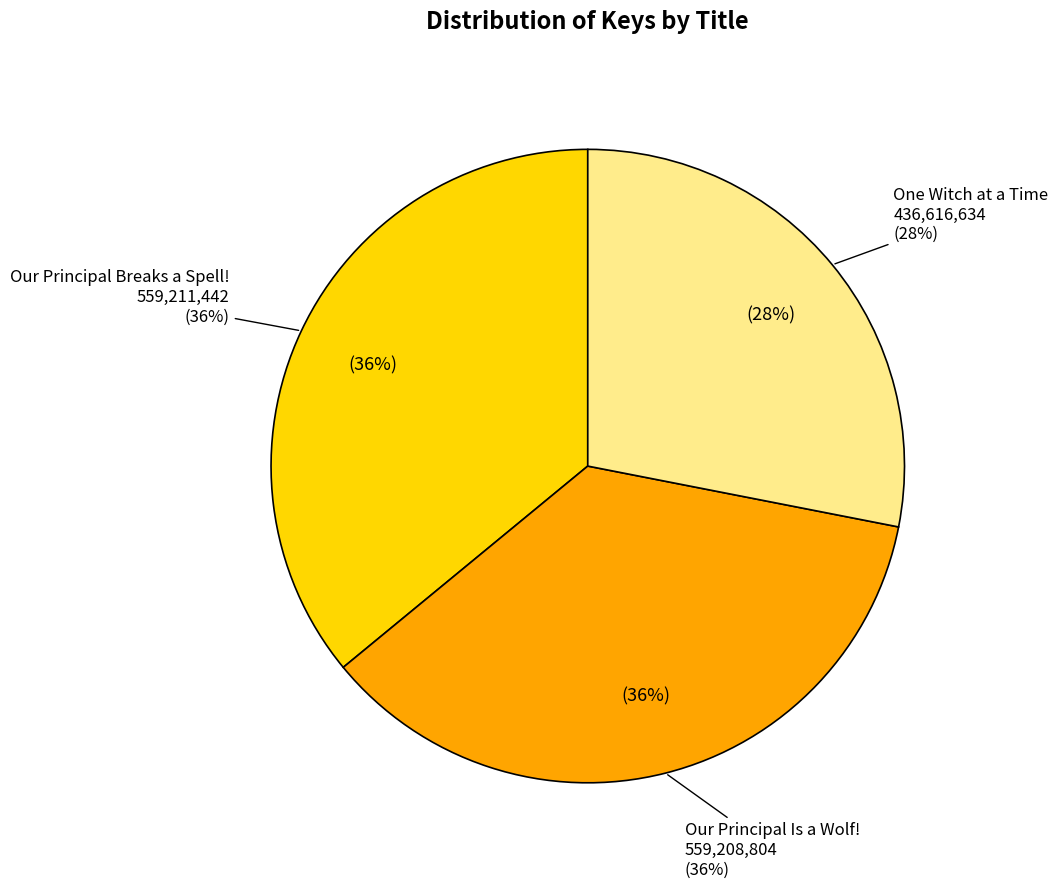

Count the number of slices in the pie.

3